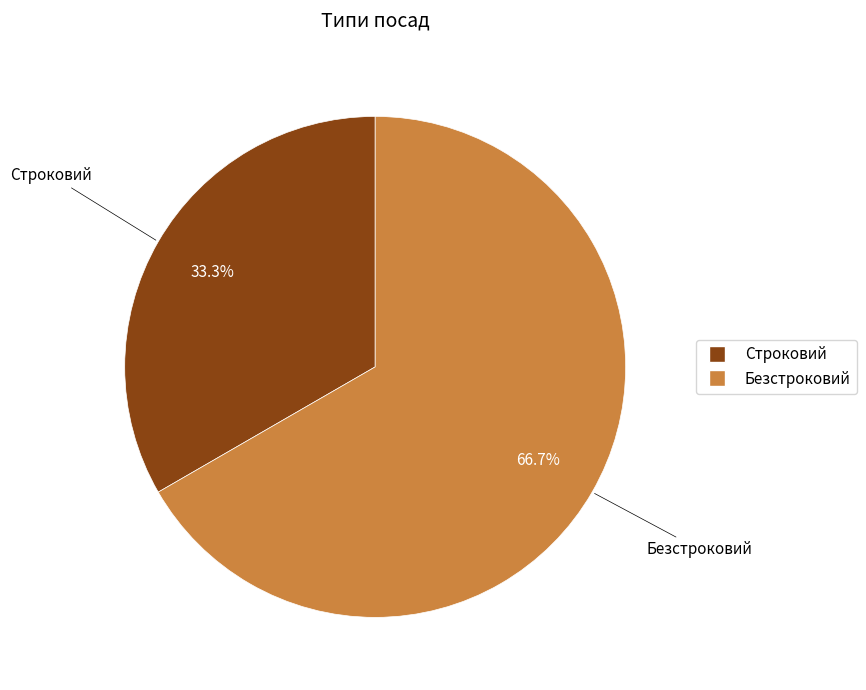

The Строковий slice represents 41% of the pie. True or false?

False